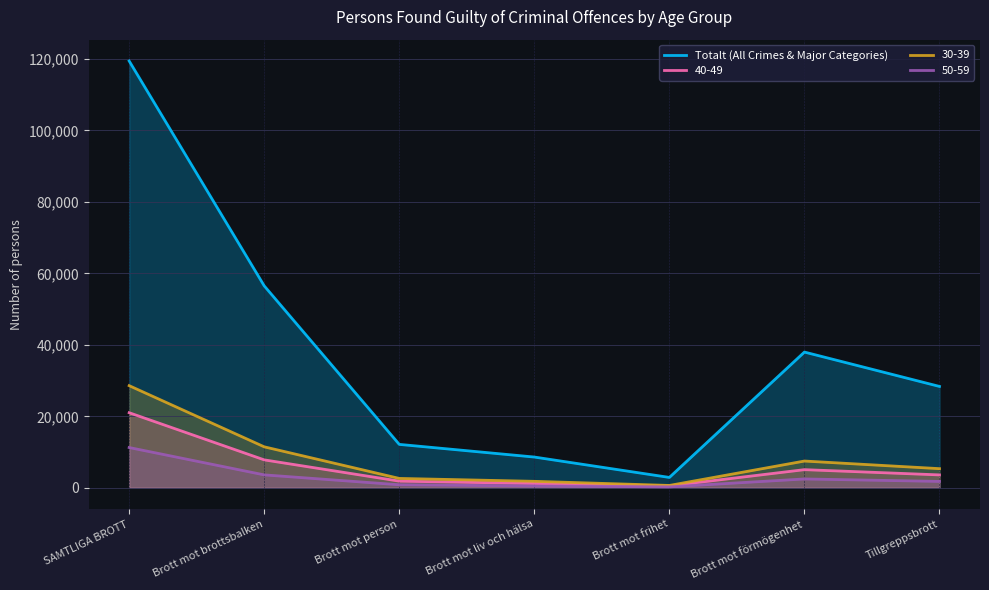

What is the ratio of the value at Brott mot liv och hälsa to the value at Tillgreppsbrott?

0.3